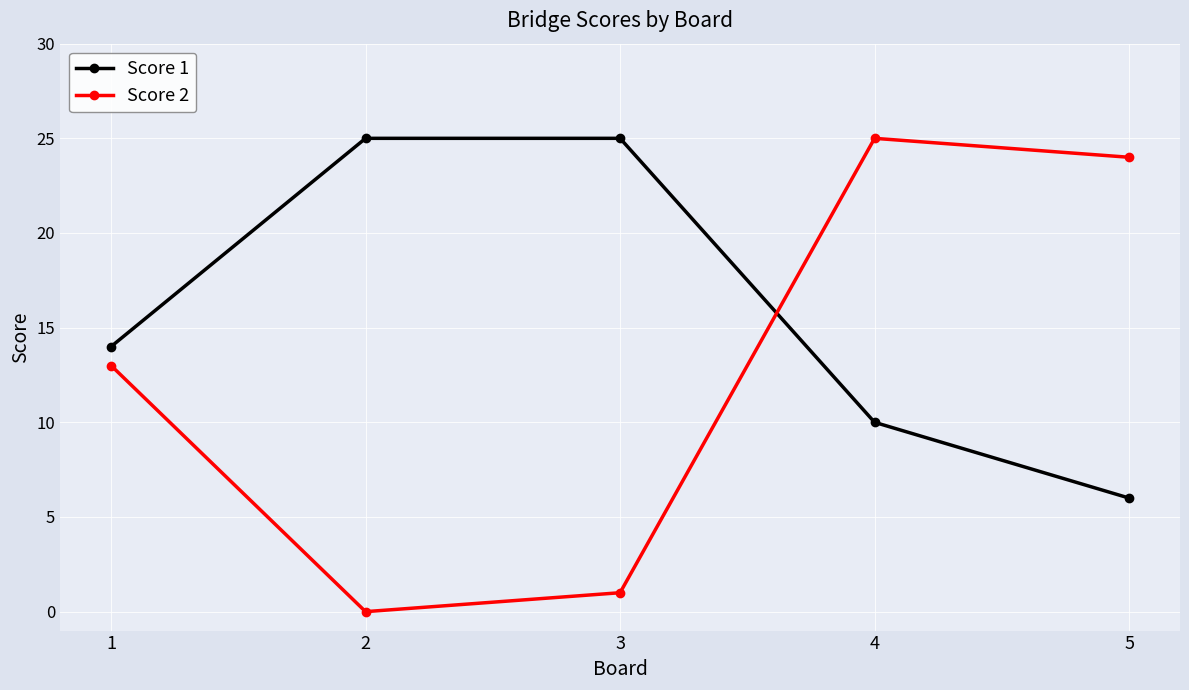

Count the Score 1 values in the range 10 to 25.

4